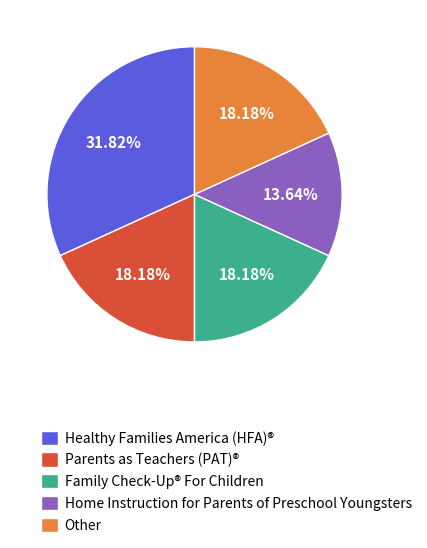

Which slice is the smallest?

Home Instruction for Parents of Preschool Youngsters